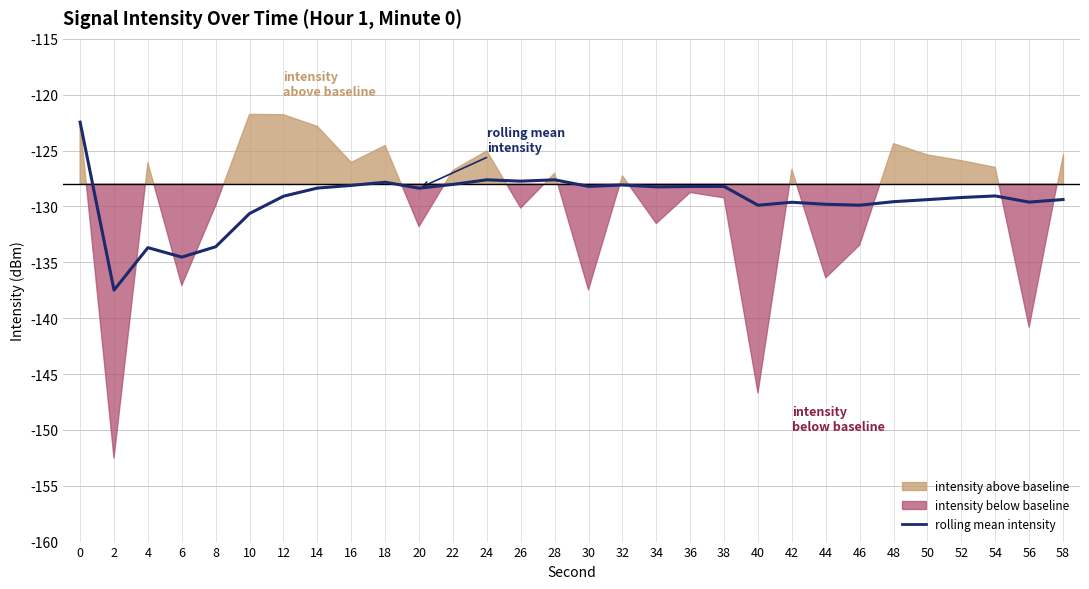

List the labels in order of value, smallest first.

2, 6, 4, 8, 10, 40, 46, 44, 42, 56, 48, 50, 58, 52, 12, 54, 20, 14, 34, 36, 38, 30, 16, 32, 22, 18, 26, 24, 28, 0